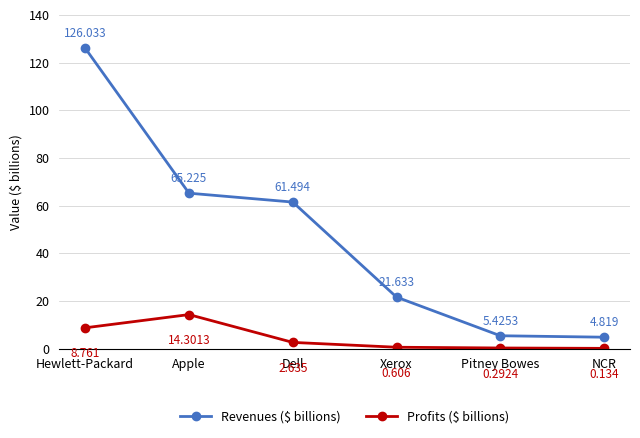

At which category is the sum across all series the highest?

Hewlett-Packard